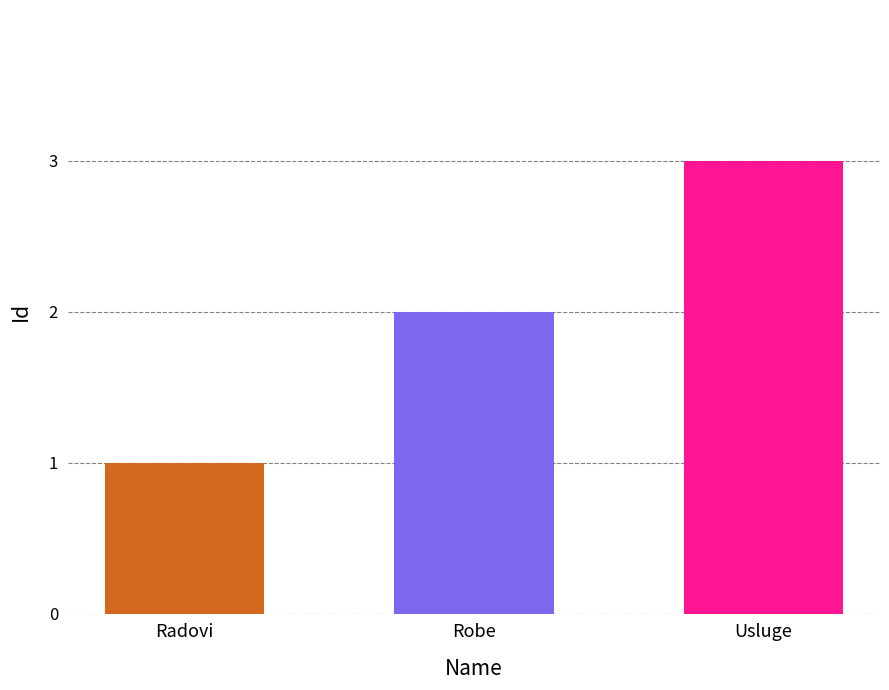

At which category does the chart reach its peak across all series?

Usluge